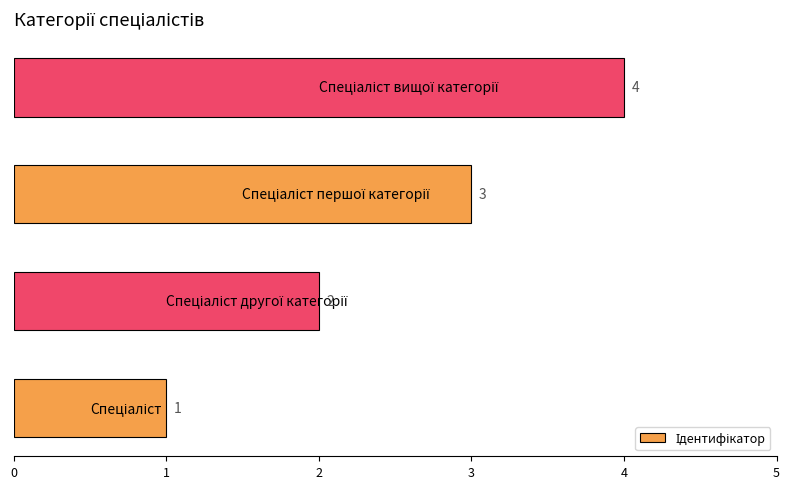

What is the sum of all values?

10